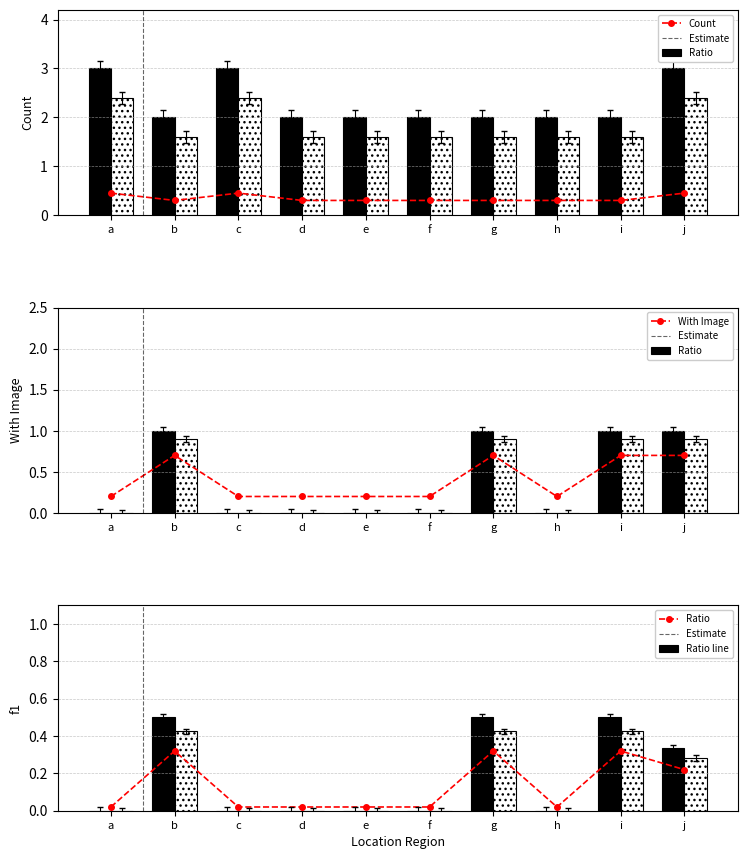

Reading left to right, what are all the values shown in this chart?

Ratio: a=0.0	b=0.5	c=0.0	d=0.0	e=0.0	f=0.0	g=0.5	h=0.0	i=0.5	j=0.3
Count: a=3.0	b=2.0	c=3.0	d=2.0	e=2.0	f=2.0	g=2.0	h=2.0	i=2.0	j=3.0
Estimate: a=0.0	b=0.4	c=0.0	d=0.0	e=0.0	f=0.0	g=0.4	h=0.0	i=0.4	j=0.3
With Image: a=0.0	b=1.0	c=0.0	d=0.0	e=0.0	f=0.0	g=1.0	h=0.0	i=1.0	j=1.0
Ratio line: a=0.0	b=0.3	c=0.0	d=0.0	e=0.0	f=0.0	g=0.3	h=0.0	i=0.3	j=0.2